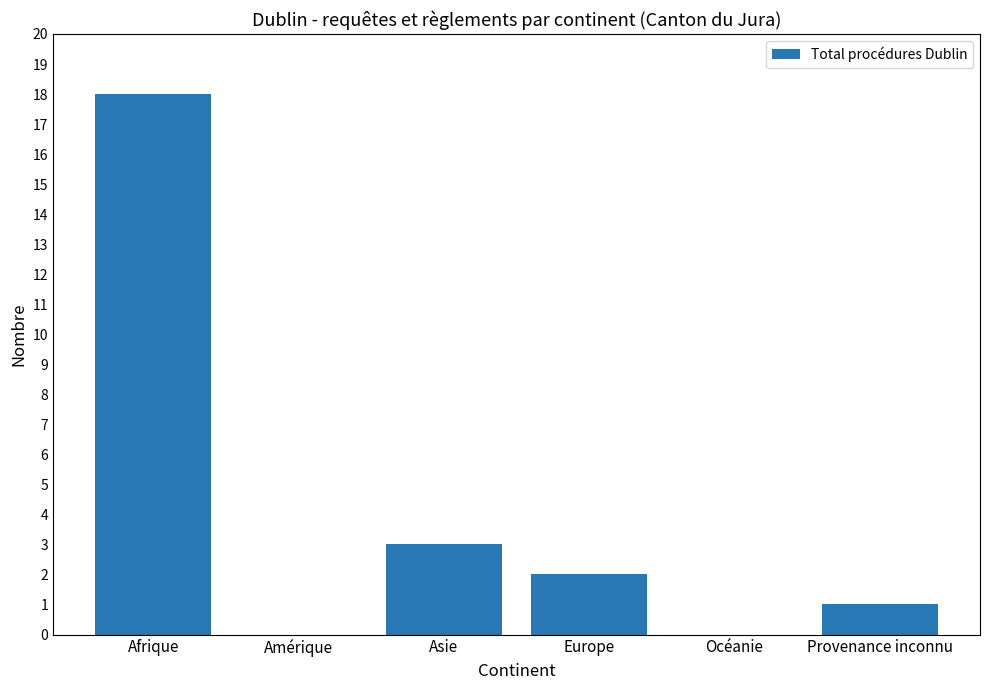

Reading right to left, extract all data points from this chart.

Provenance inconnu=1	Océanie=0	Europe=2	Asie=3	Amérique=0	Afrique=18